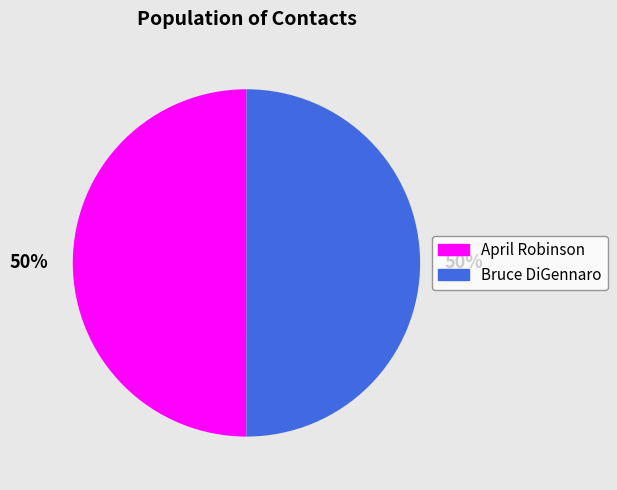

Count the number of slices in the pie.

2